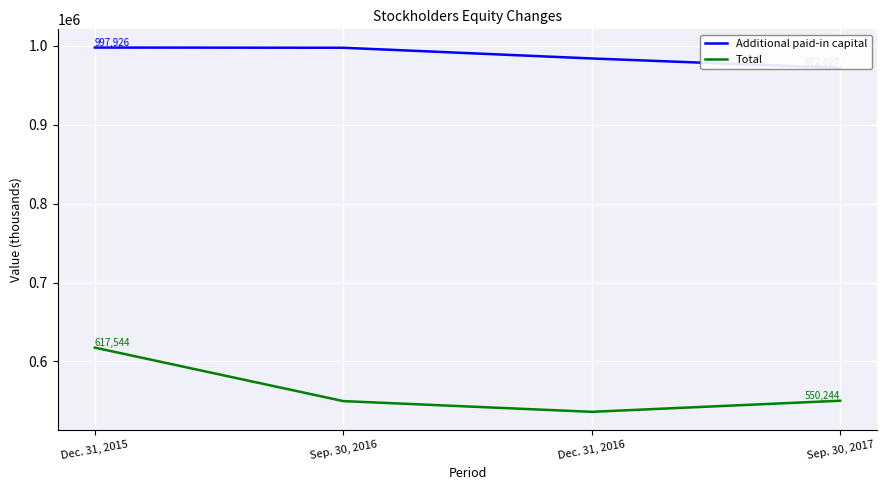

What is the label of the 3rd point from the left?

Dec. 31, 2016